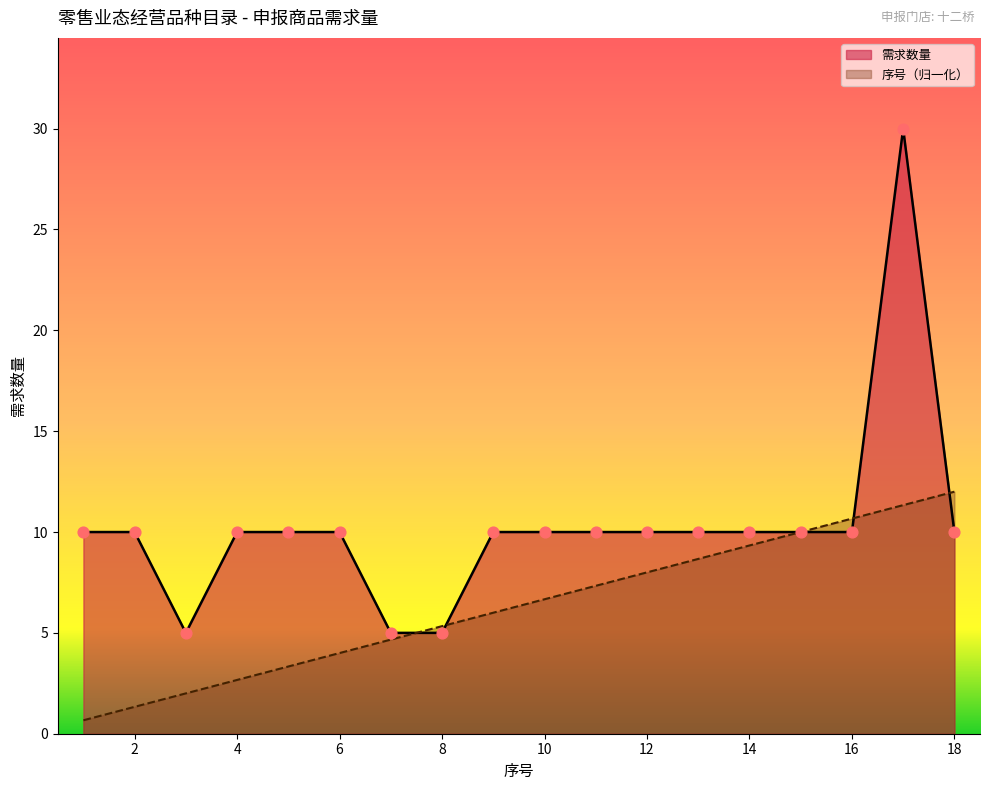

At how many categories does at least one series exceed 12?

1